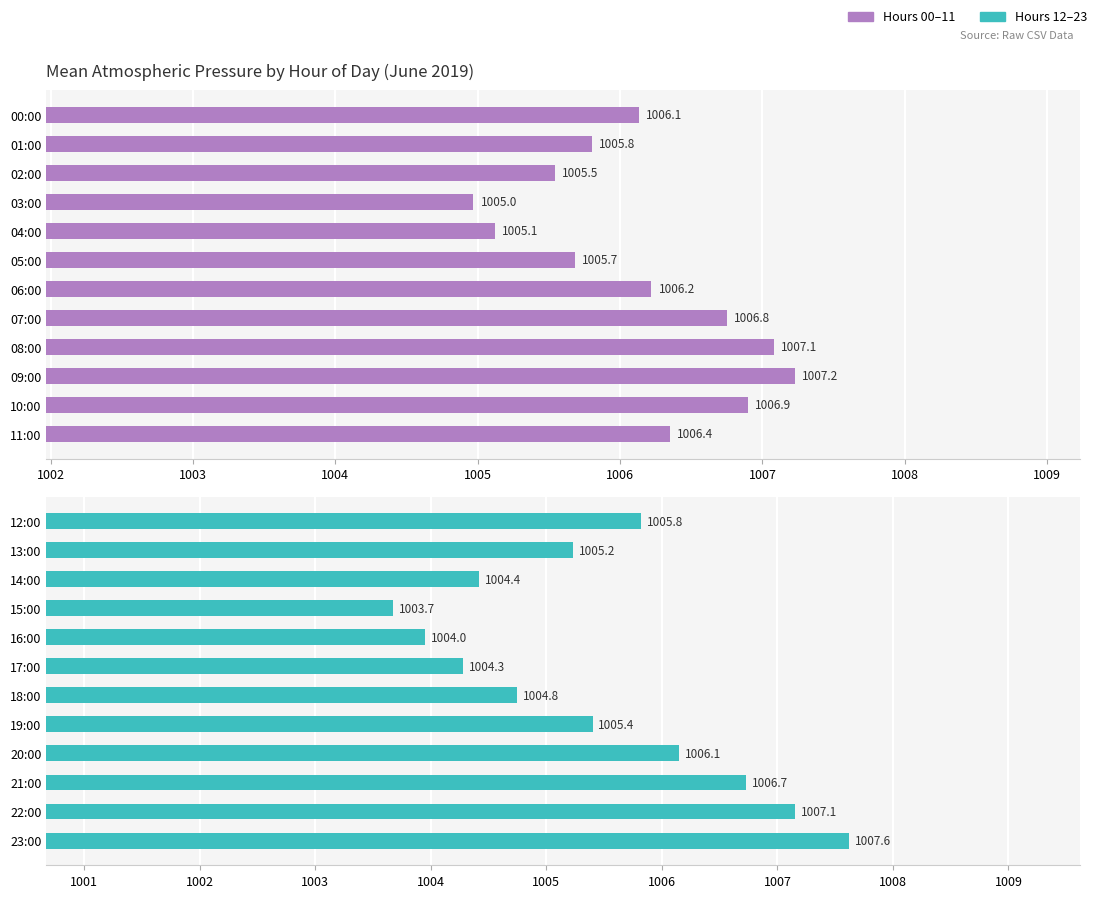

Are the bars grouped side by side (vs. stacked)?

No